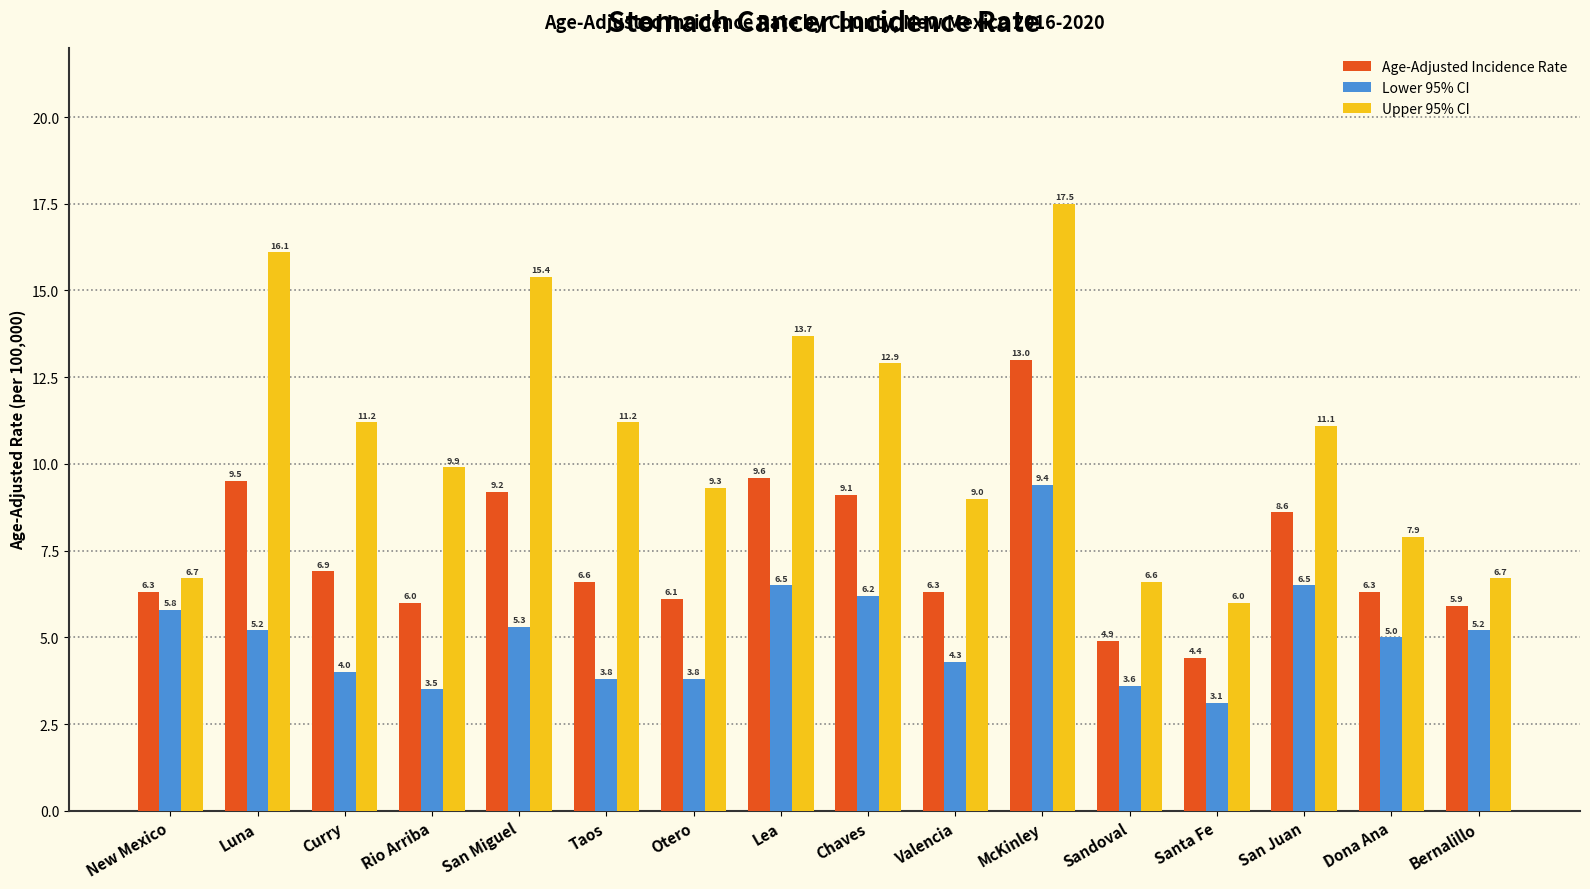

At which category is the sum across all series the highest?

McKinley